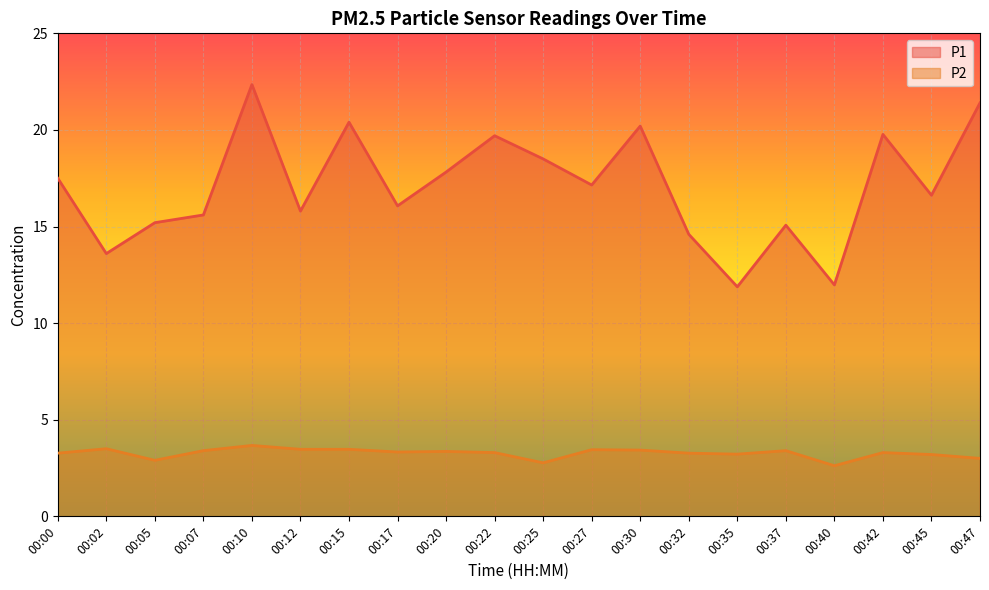

Reading right to left, list all the values displayed in this chart.

P1: 00:47=21.4	00:45=16.6	00:42=19.8	00:40=12.0	00:37=15.1	00:35=11.9	00:32=14.6	00:30=20.2	00:27=17.1	00:25=18.5	00:22=19.7	00:20=17.8	00:17=16.1	00:15=20.4	00:12=15.8	00:10=22.4	00:07=15.6	00:05=15.2	00:02=13.6	00:00=17.5
P2: 00:47=3.0	00:45=3.2	00:42=3.3	00:40=2.6	00:37=3.4	00:35=3.2	00:32=3.3	00:30=3.4	00:27=3.5	00:25=2.8	00:22=3.3	00:20=3.4	00:17=3.3	00:15=3.5	00:12=3.5	00:10=3.7	00:07=3.4	00:05=2.9	00:02=3.5	00:00=3.3